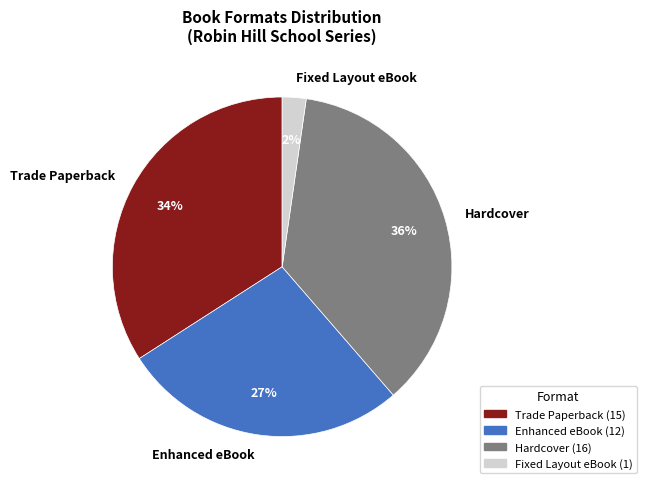

How many slices are in this pie chart?

4